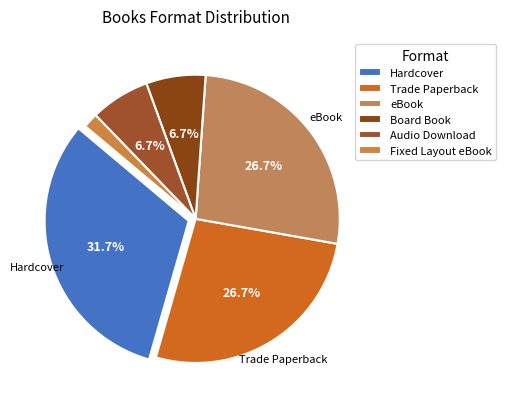

Does any single category account for the majority?

No